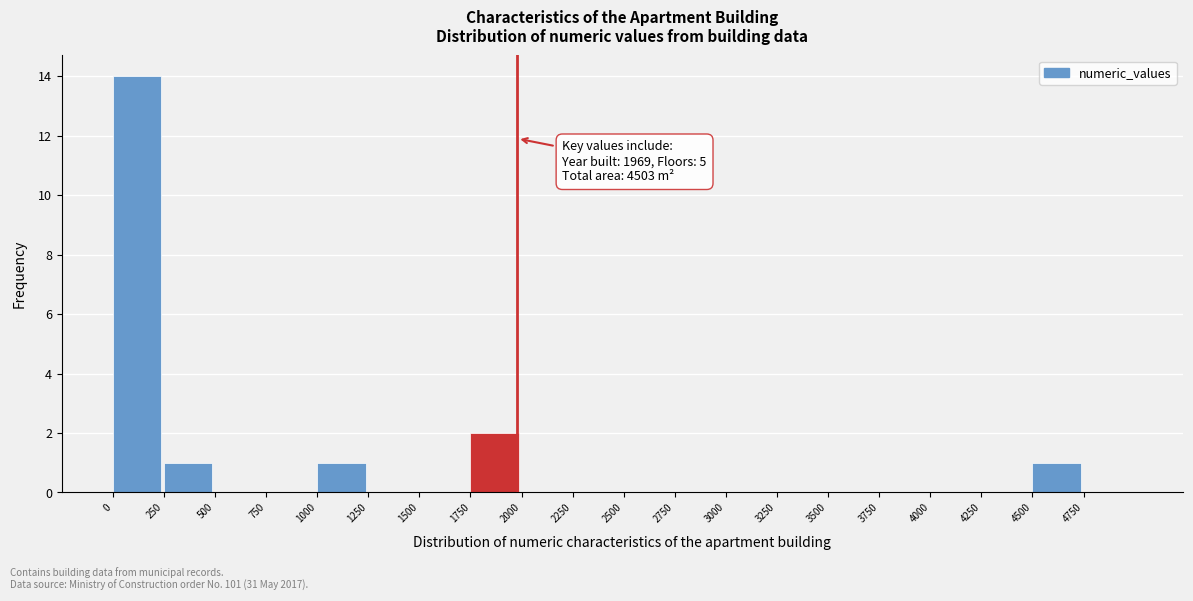

Over which range of the x-axis is the bar tallest?

0 to 250